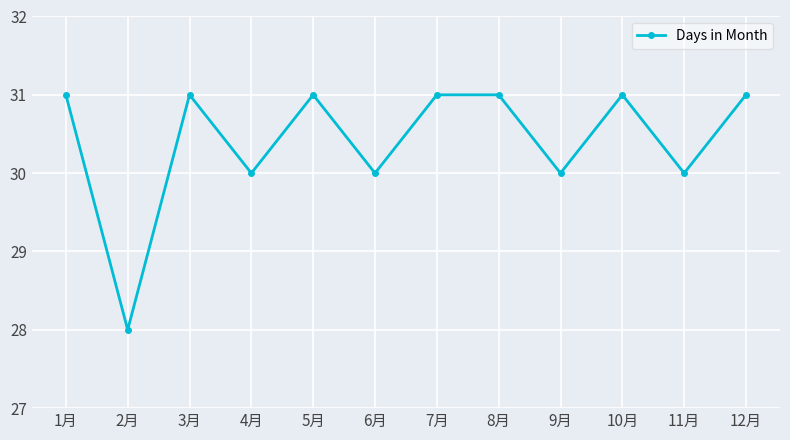

Reading left to right, transcribe all the data shown in this chart.

31	28	31	30	31	30	31	31	30	31	30	31